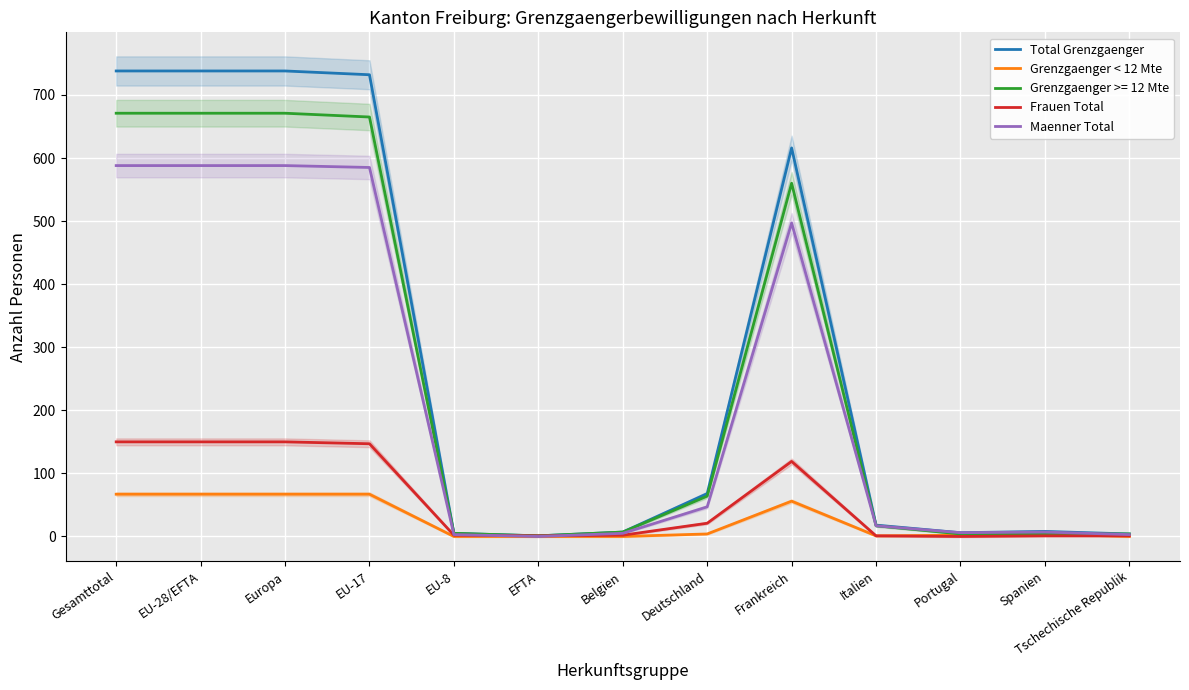

True or false: Maenner Total has a value of 5 at EU-8.

False